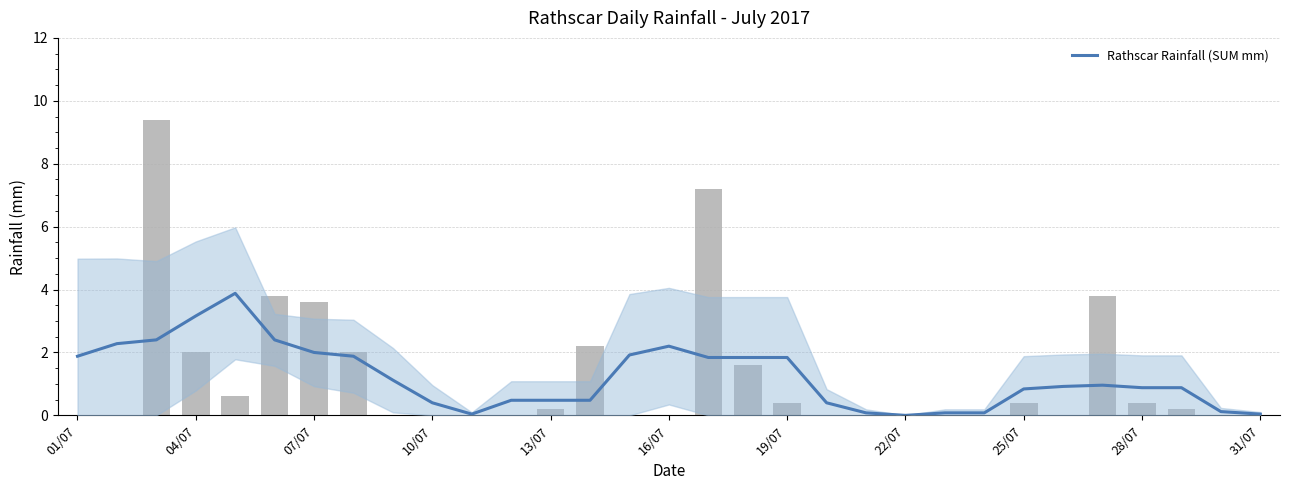

Reading right to left, extract all data points from this chart.

0.0	0.1	0.9	0.9	1.0	0.9	0.8	0.1	0.1	0.0	0.1	0.4	1.8	1.8	1.8	2.2	1.9	0.5	0.5	0.5	0.0	0.4	1.1	1.9	2.0	2.4	3.9	3.2	2.4	2.3	1.9